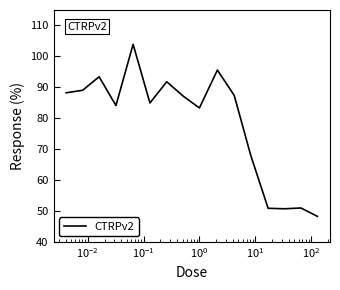

What is the minimum value shown in the chart?

48.2